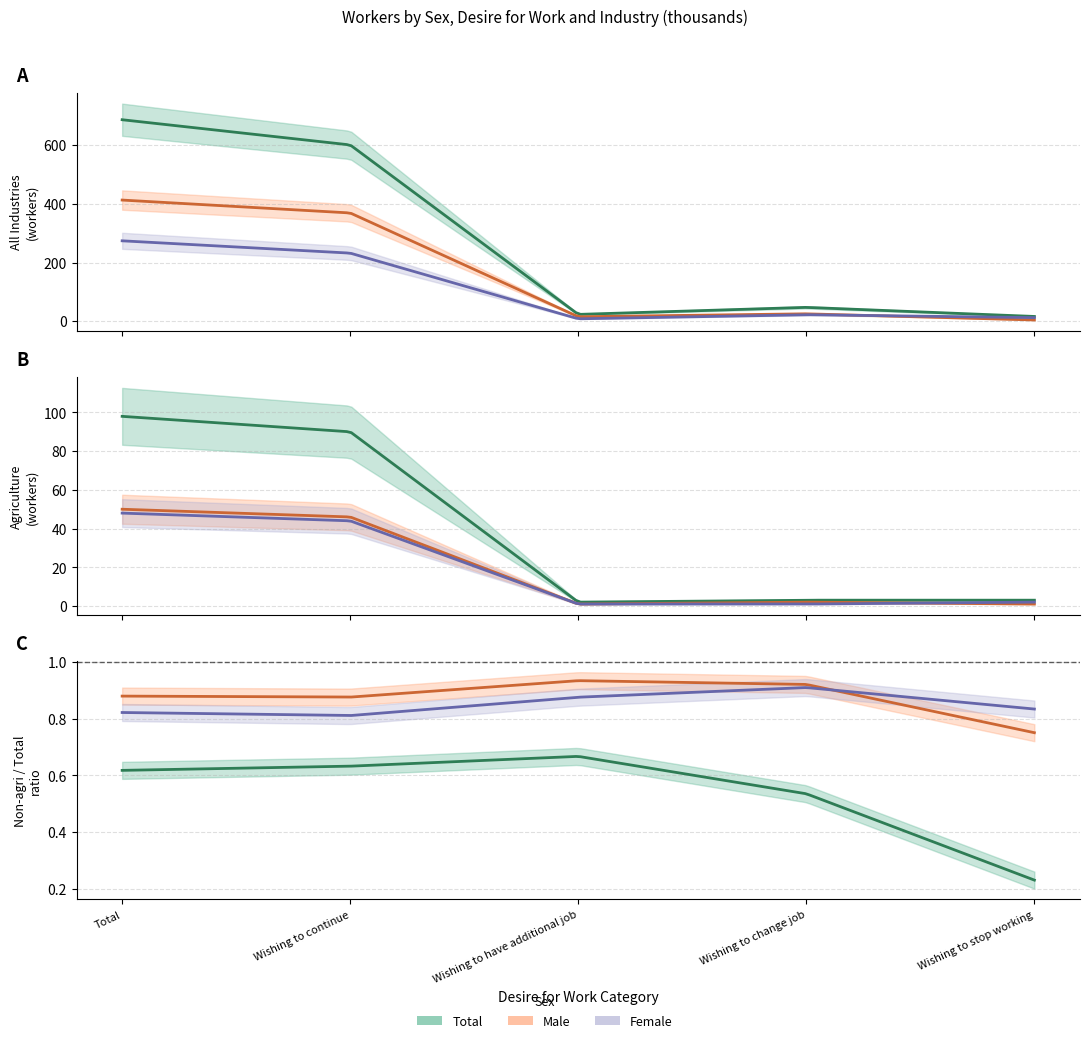

True or false: Female_NonAgri has a value of 4 at Wishing to have additional job.

False